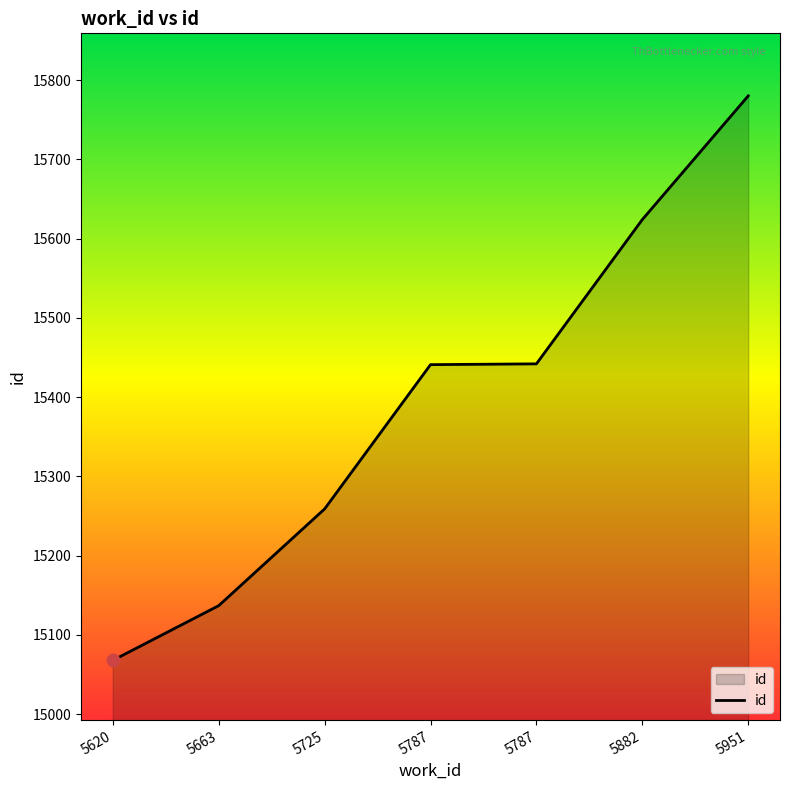

What is the change in value from 5620 to 5787?

+373